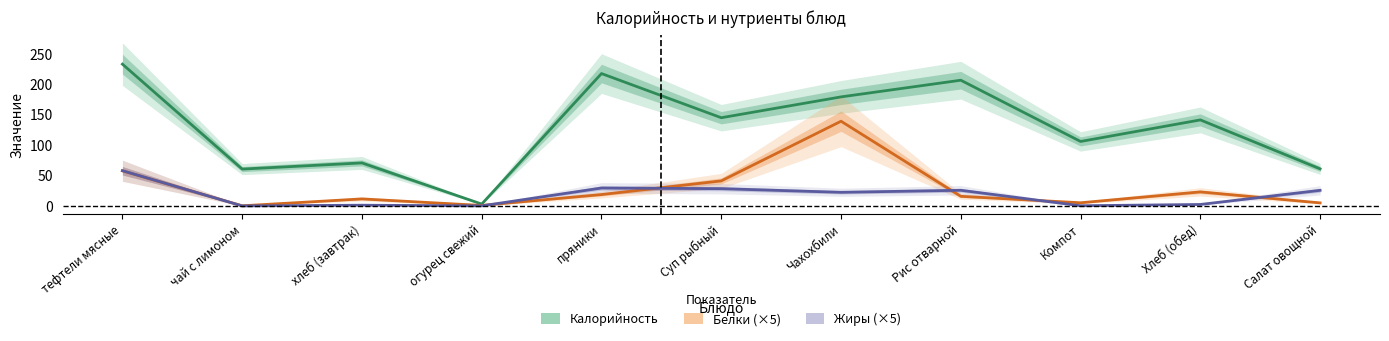

What are all the series names shown in the legend?

Калорийность, Белки (×5), Жиры (×5)